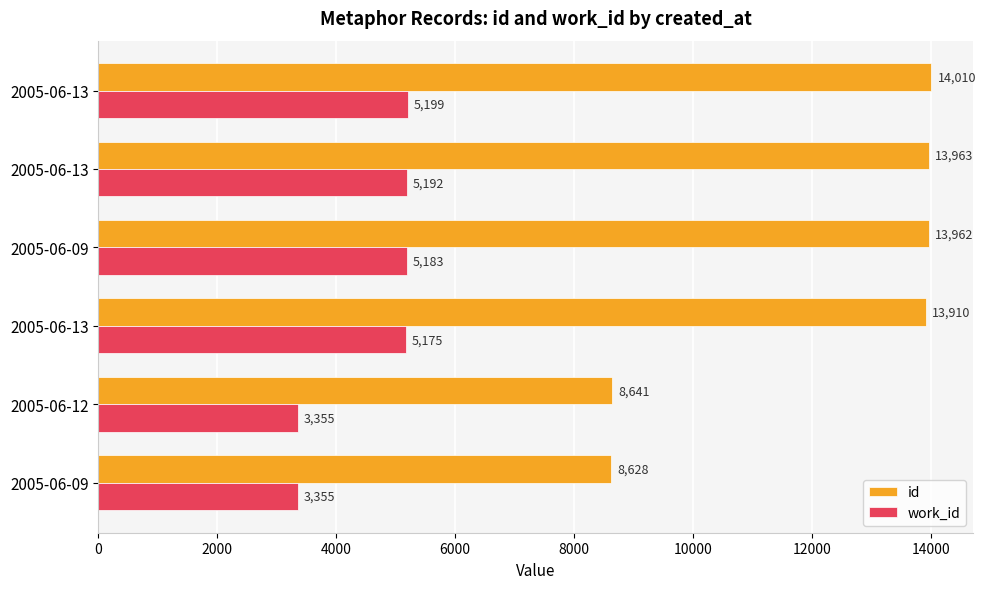

How many categories are shown in the chart?

6